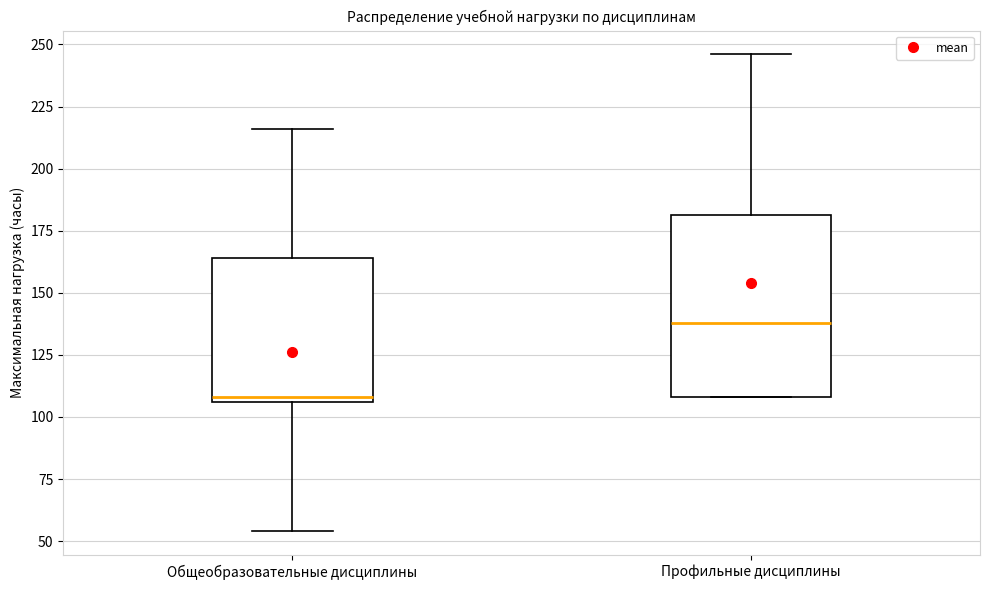

Where is the lower edge of the box for Профильные дисциплины on the y-axis? The values are not printed on the chart, so give them approximately, as read against the axis.

110